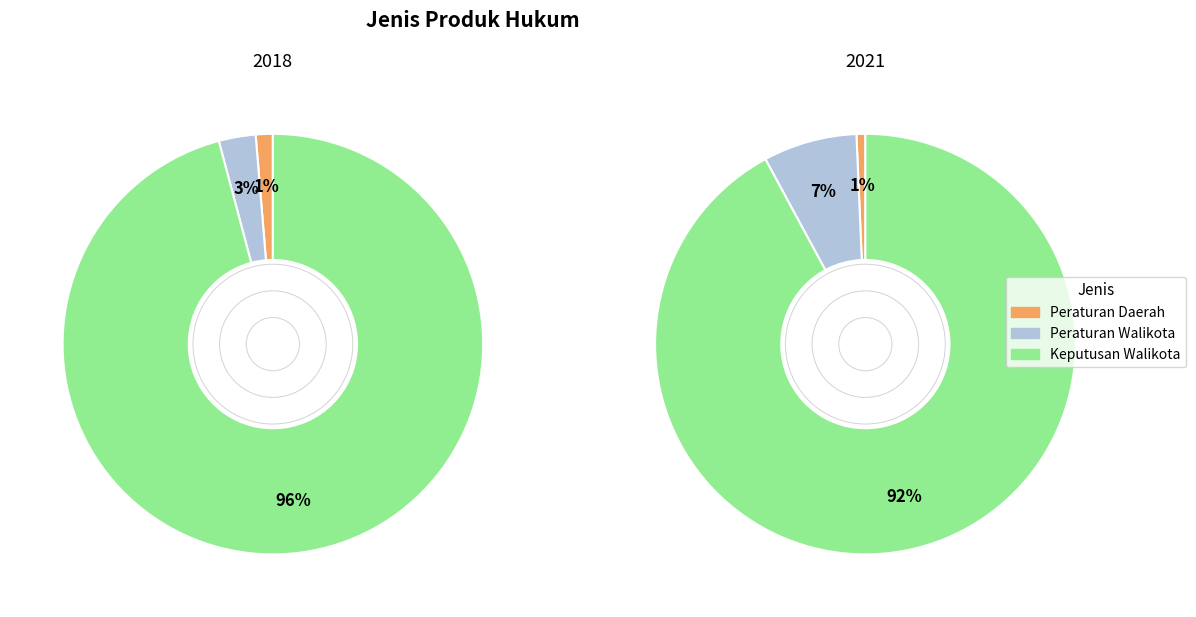

True or false: Keputusan Walikota accounts for 99% of the total.

False